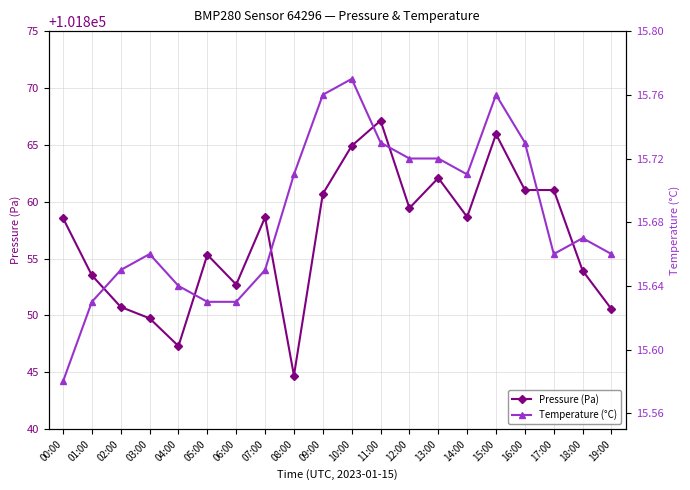

What is the label of the 11th point from the right?

09:00